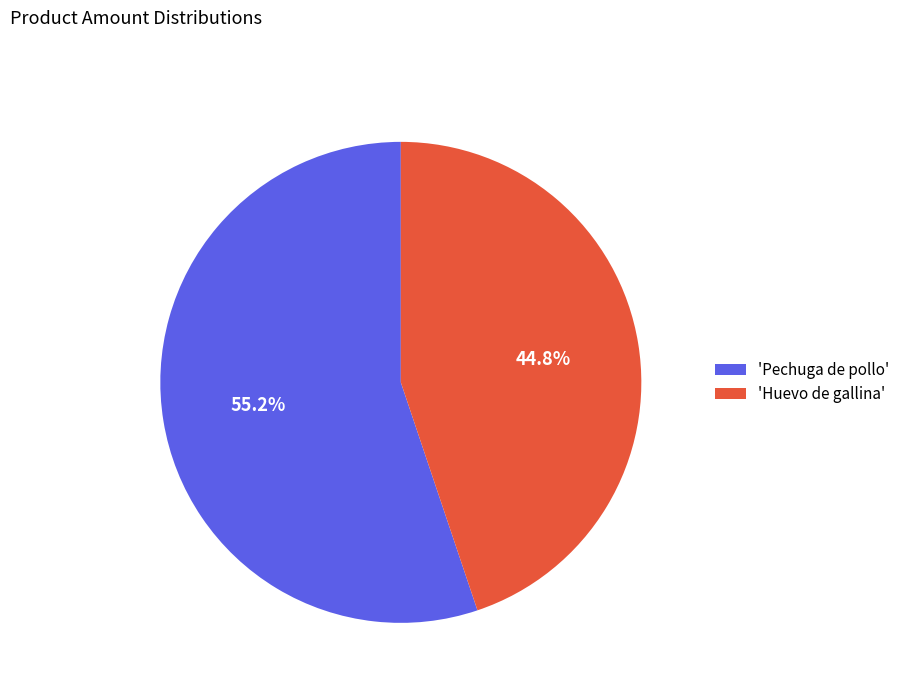

To the nearest percent, what is the average slice percentage?

50%